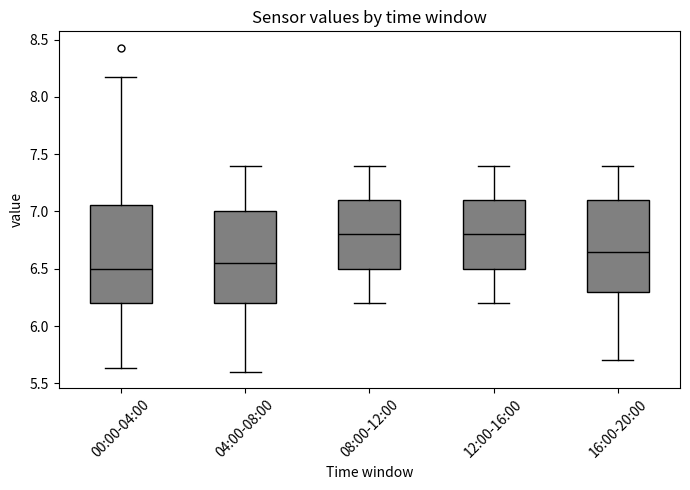

Where does the lower whisker of the box for 00:00-04:00 end on the y-axis? The values are not printed on the chart, so give them approximately, as read against the axis.

5.65